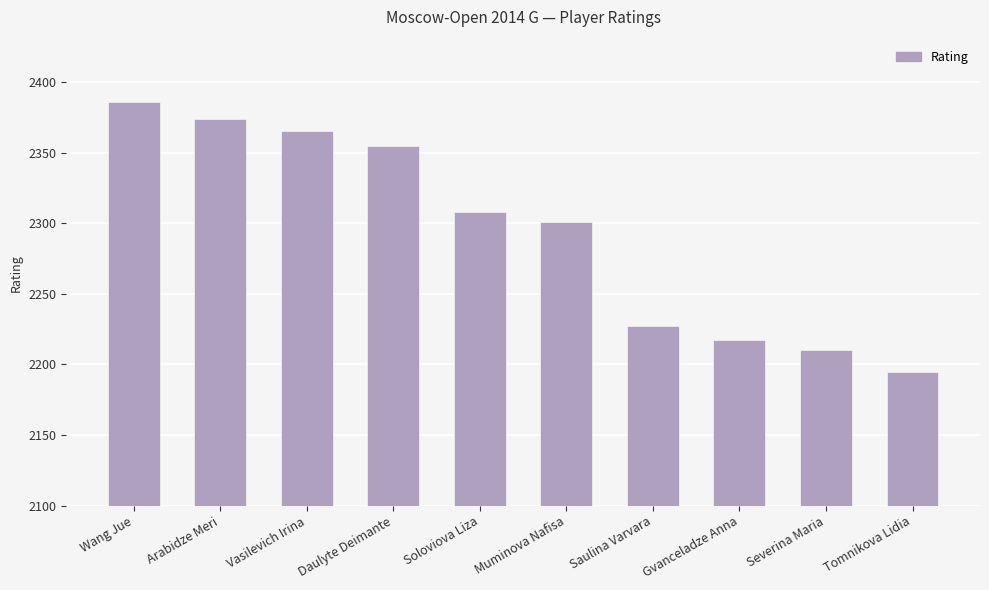

Is it true that the value at Vasilevich Irina is 3652?

False